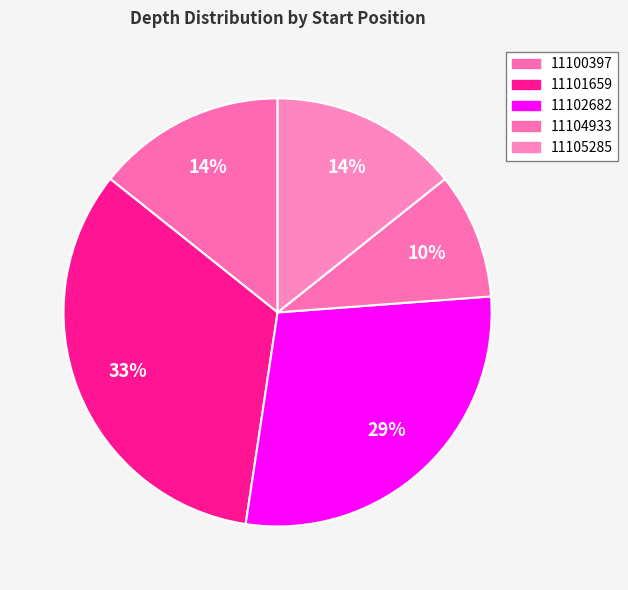

Is there any slice that represents more than half of the pie?

No